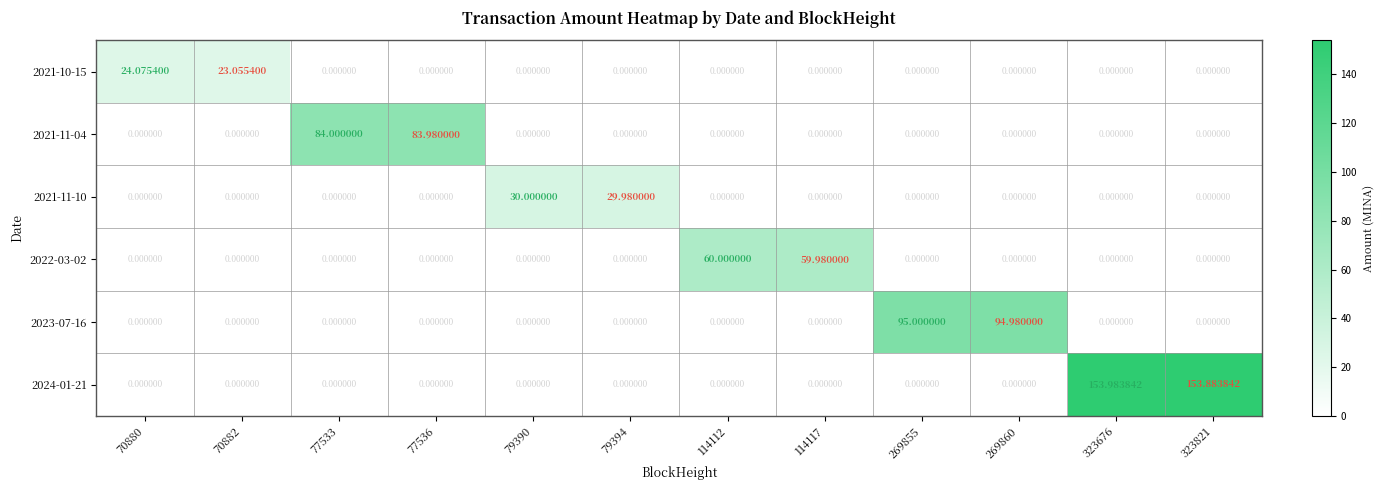

Reading left to right, what are all the values shown in this chart?

2021-10-15: 70880=24.1	70882=23.1	77533=0.0	77536=0.0	79390=0.0	79394=0.0	114112=0.0	114117=0.0	269855=0.0	269860=0.0	323676=0.0	323821=0.0
2021-11-04: 70880=0.0	70882=0.0	77533=84.0	77536=84.0	79390=0.0	79394=0.0	114112=0.0	114117=0.0	269855=0.0	269860=0.0	323676=0.0	323821=0.0
2021-11-10: 70880=0.0	70882=0.0	77533=0.0	77536=0.0	79390=30.0	79394=30.0	114112=0.0	114117=0.0	269855=0.0	269860=0.0	323676=0.0	323821=0.0
2022-03-02: 70880=0.0	70882=0.0	77533=0.0	77536=0.0	79390=0.0	79394=0.0	114112=60.0	114117=60.0	269855=0.0	269860=0.0	323676=0.0	323821=0.0
2023-07-16: 70880=0.0	70882=0.0	77533=0.0	77536=0.0	79390=0.0	79394=0.0	114112=0.0	114117=0.0	269855=95.0	269860=95.0	323676=0.0	323821=0.0
2024-01-21: 70880=0.0	70882=0.0	77533=0.0	77536=0.0	79390=0.0	79394=0.0	114112=0.0	114117=0.0	269855=0.0	269860=0.0	323676=154.0	323821=153.9